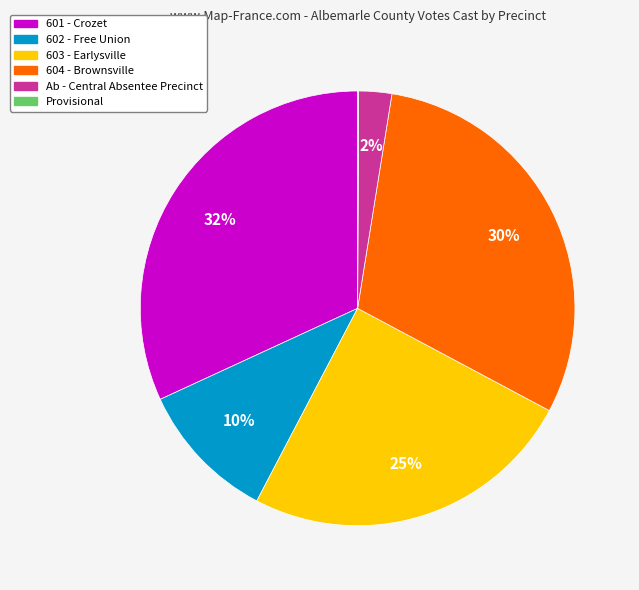

To the nearest percent, what is the difference between the 603 - Earlysville and 604 - Brownsville slice percentages?

5%